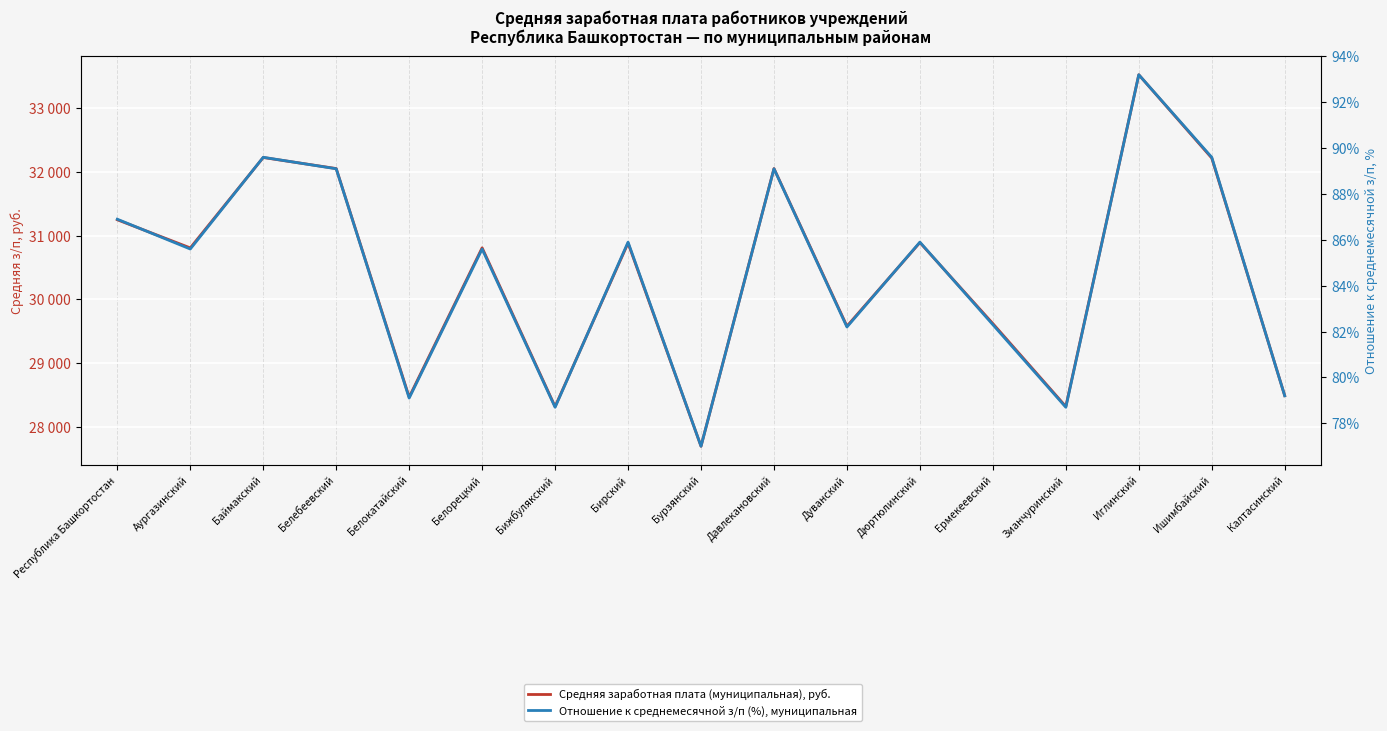

What is the label of the 2nd point from the right?

Ишимбайский